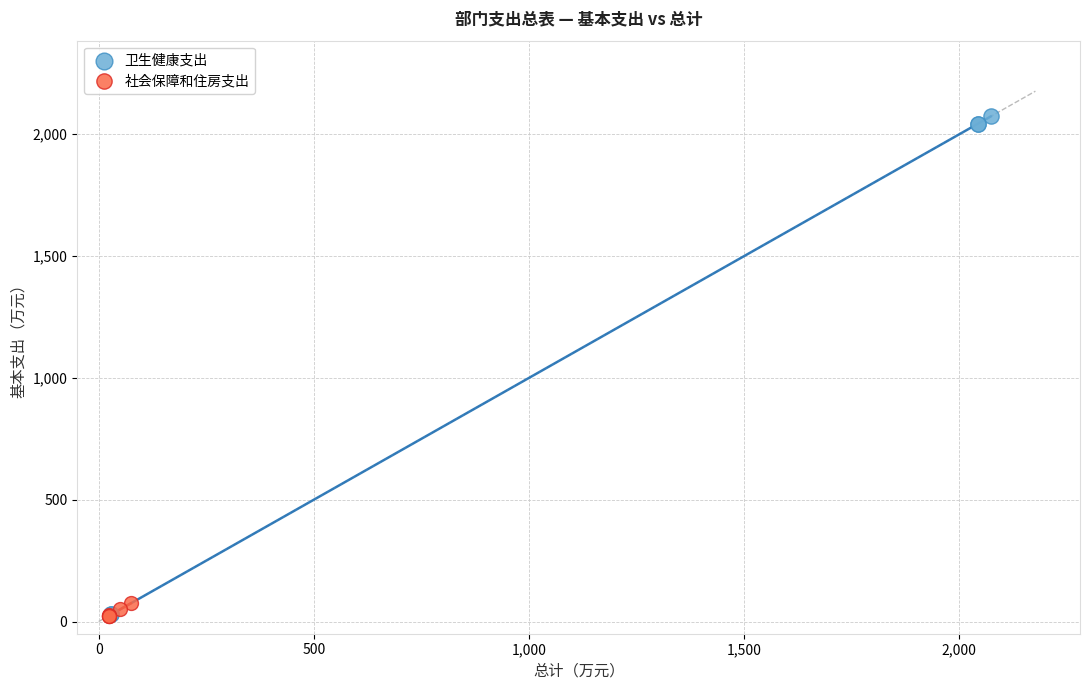

Which series has the widest spread of Y values?

卫生健康支出